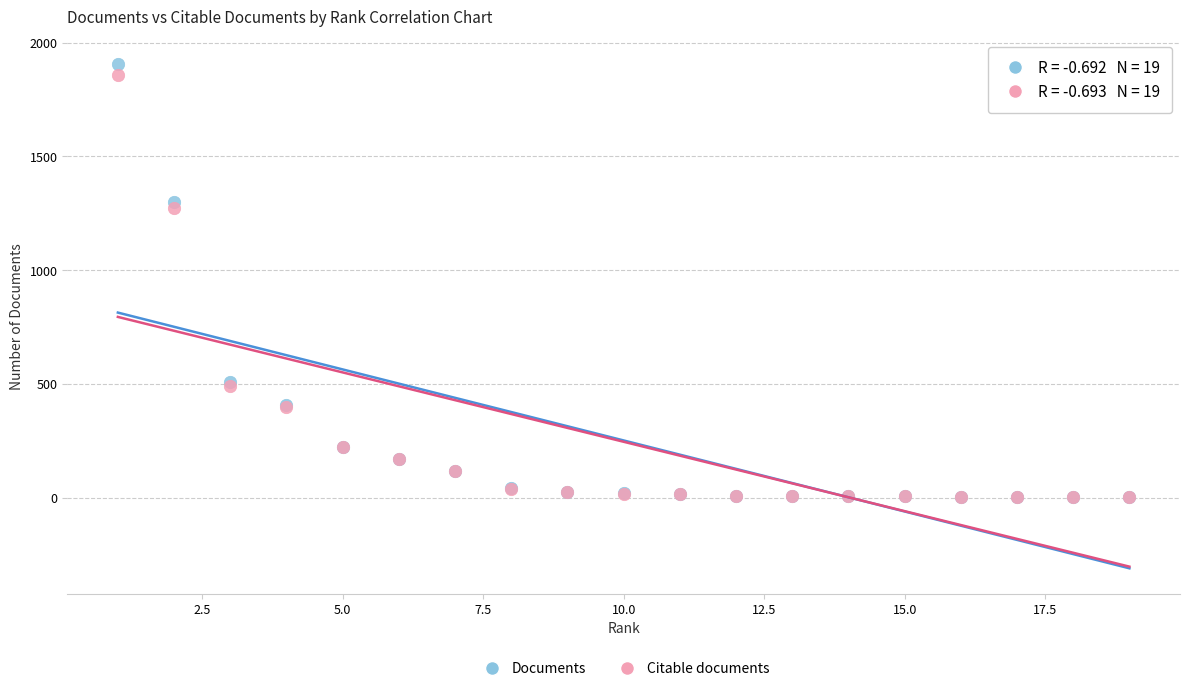

Which series contains the highest Y value?

Documents